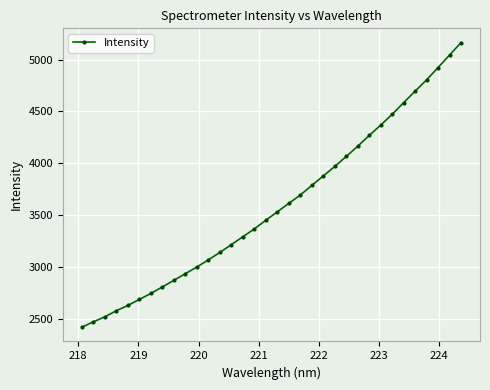

What is the value of the 20th point from the left?

3696.0